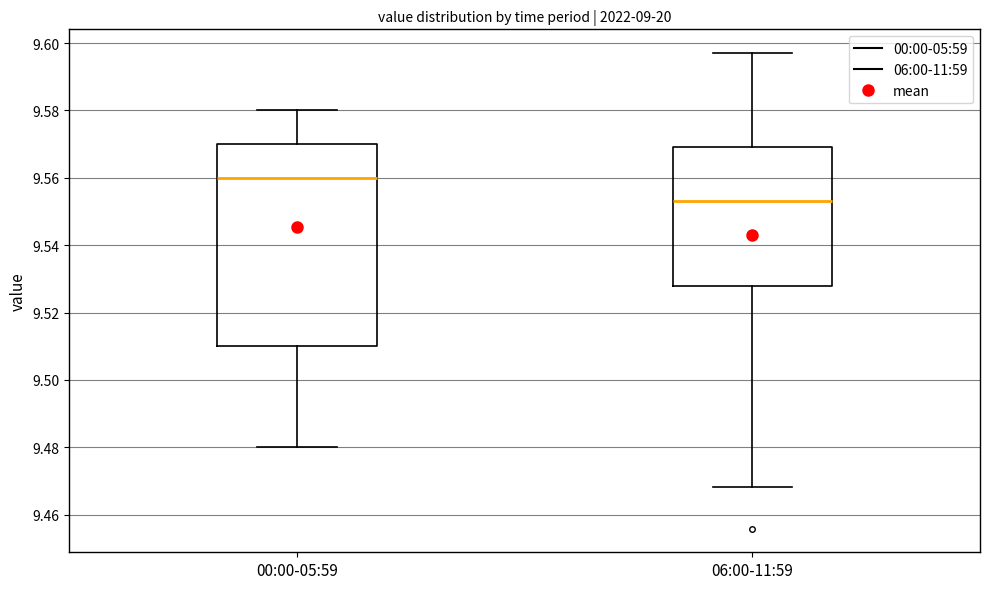

Which box's median line is the highest?

00:00-05:59